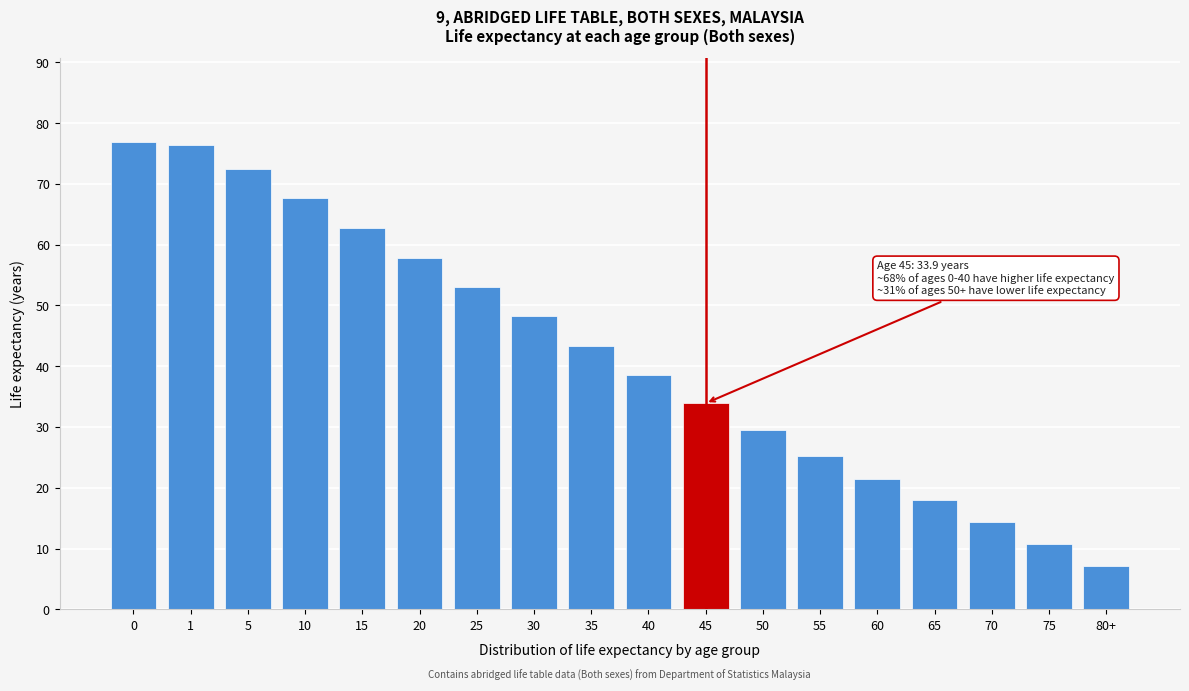

Reading left to right, list all the values displayed in this chart.

76.9	76.4	72.5	67.6	62.7	57.8	53.0	48.2	43.3	38.5	33.9	29.5	25.2	21.4	18.0	14.4	10.8	7.2